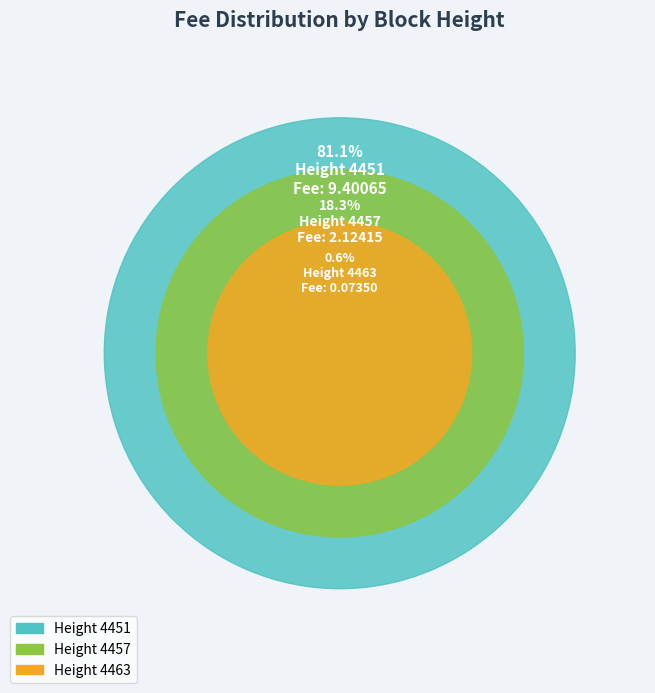

To the nearest percent, what is the difference between the largest and smallest slice percentages?

80%